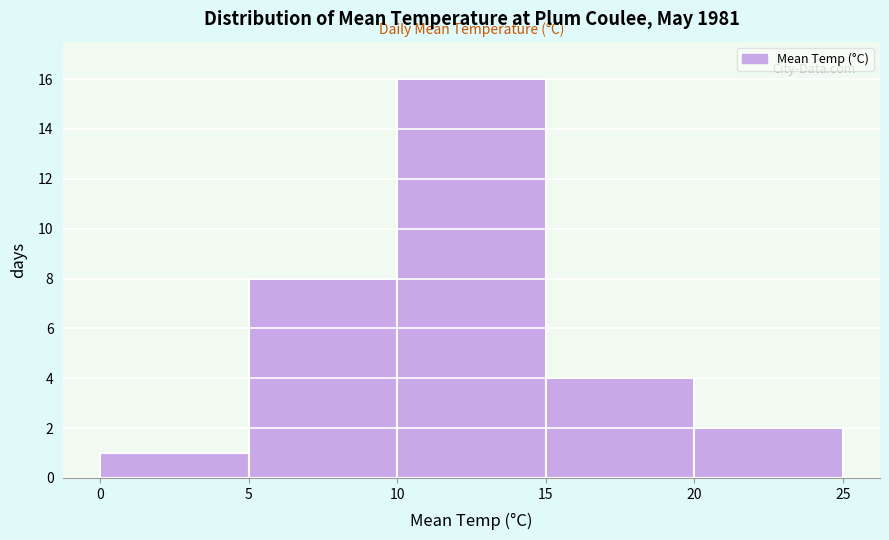

Which range on the x-axis has the tallest bar?

10 to 15